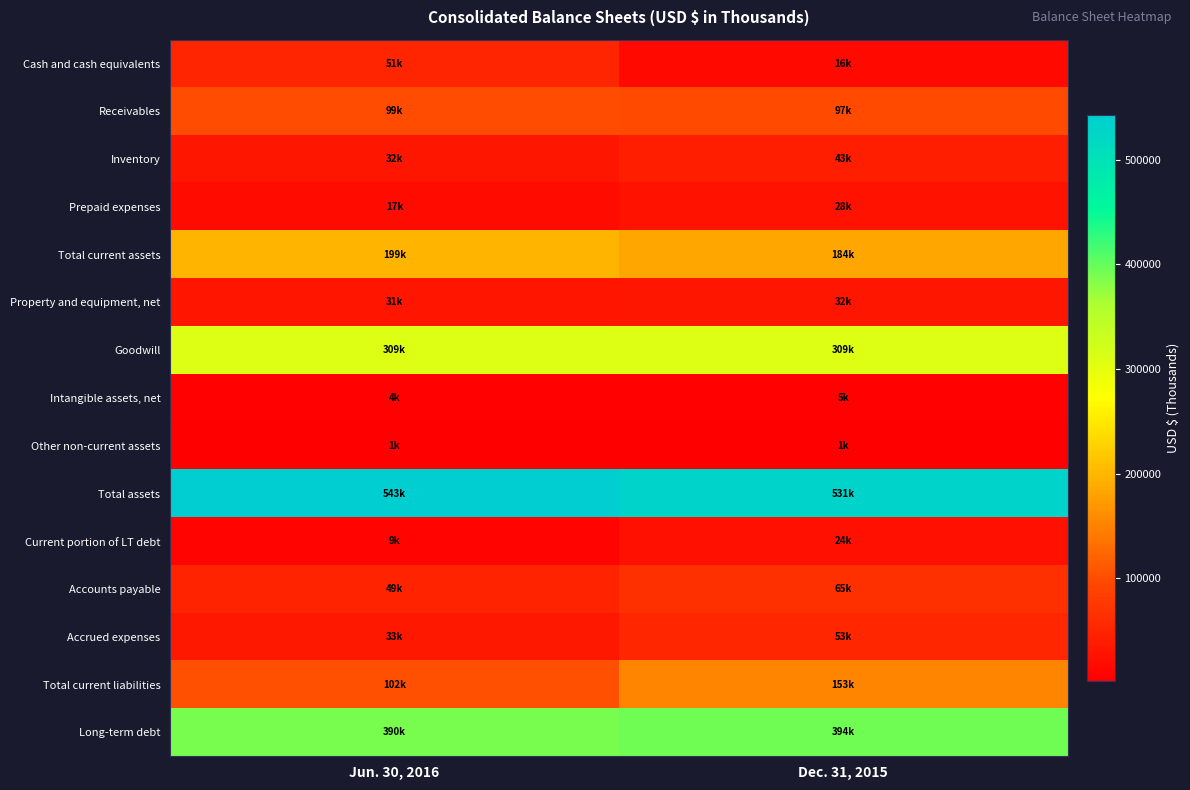

Which series has the largest total across all categories?

Total assets